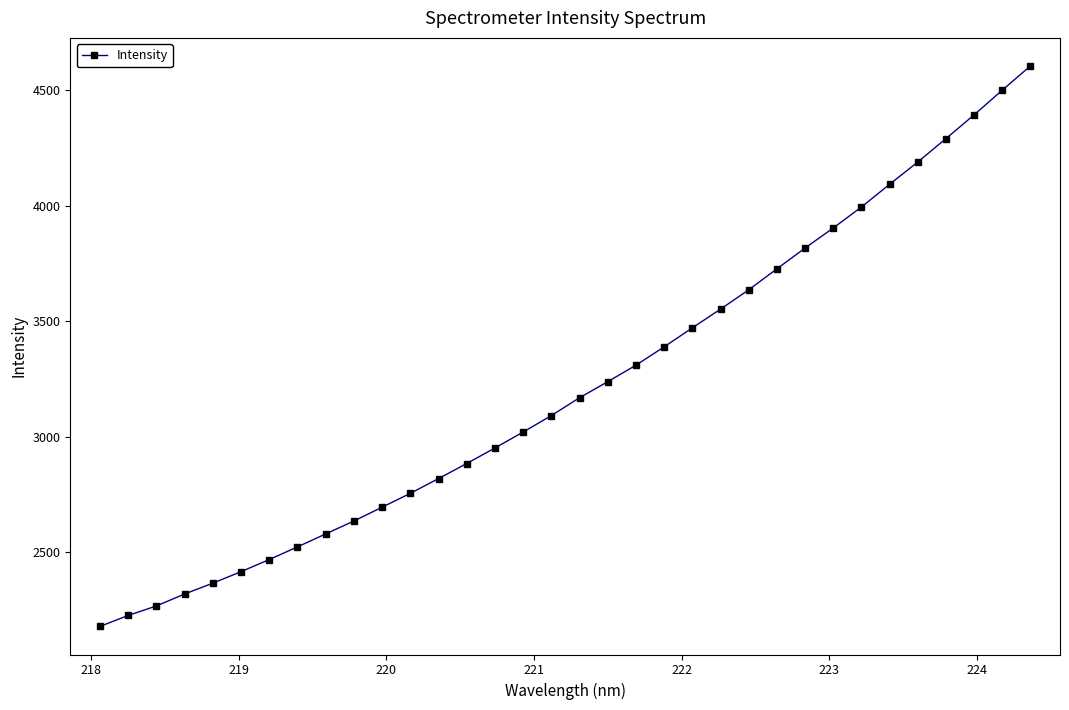

Reading left to right, extract all data points from this chart.

2177.6	2225.3	2266.3	2318.3	2365.0	2415.0	2467.4	2522.3	2578.4	2634.3	2694.2	2754.2	2818.2	2883.4	2950.8	3019.8	3091.1	3168.4	3237.8	3309.3	3388.7	3470.9	3552.2	3635.7	3726.7	3816.6	3903.7	3994.3	4093.0	4189.3	4290.7	4393.6	4500.7	4605.4